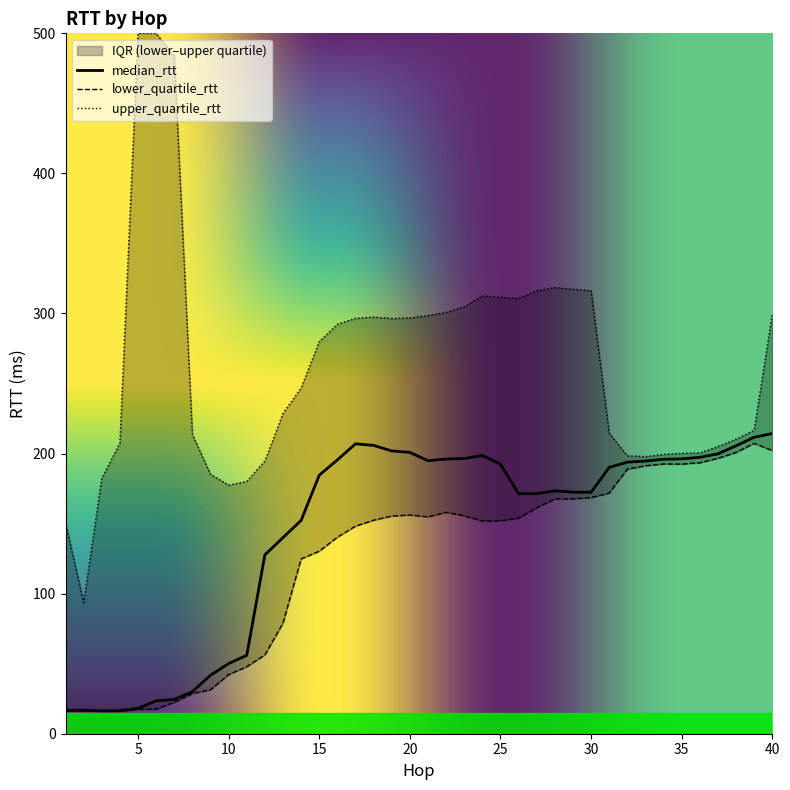

What is the lowest value of the median_rtt series?

16.3